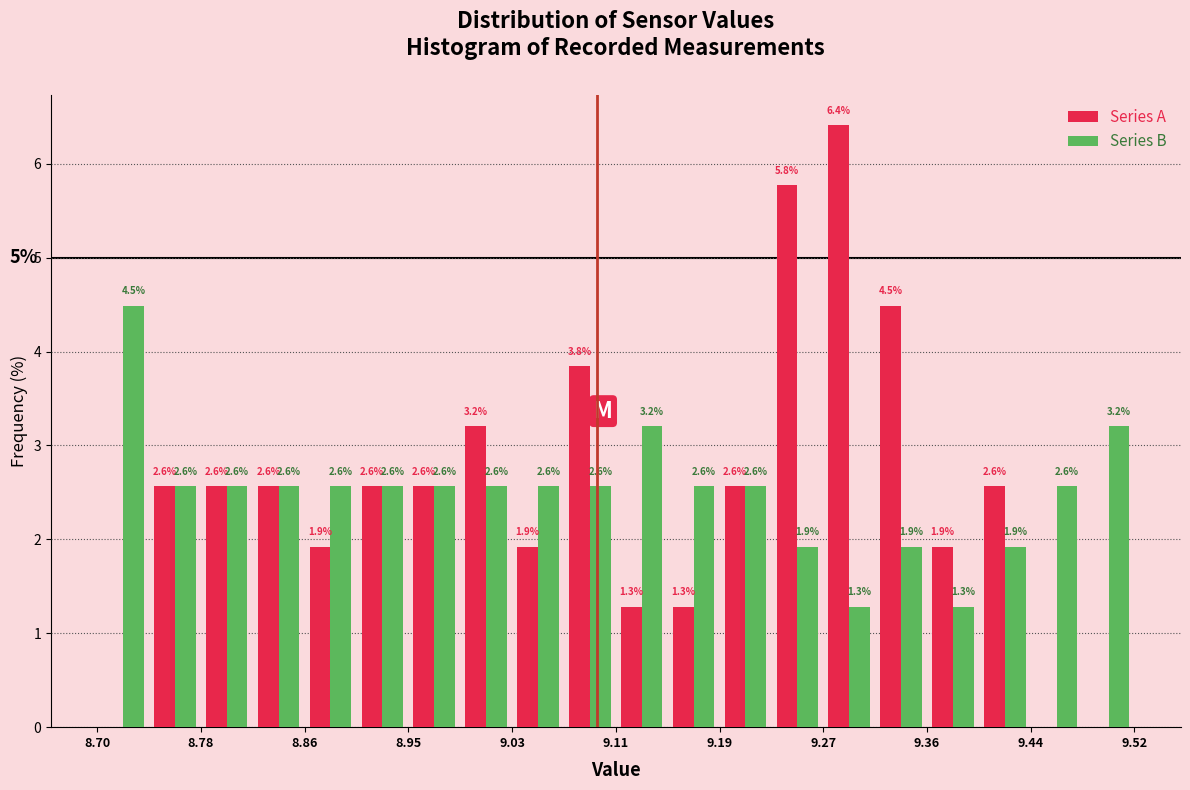

In the Series B series, which range on the x-axis has the tallest bar?

8.700 to 8.741